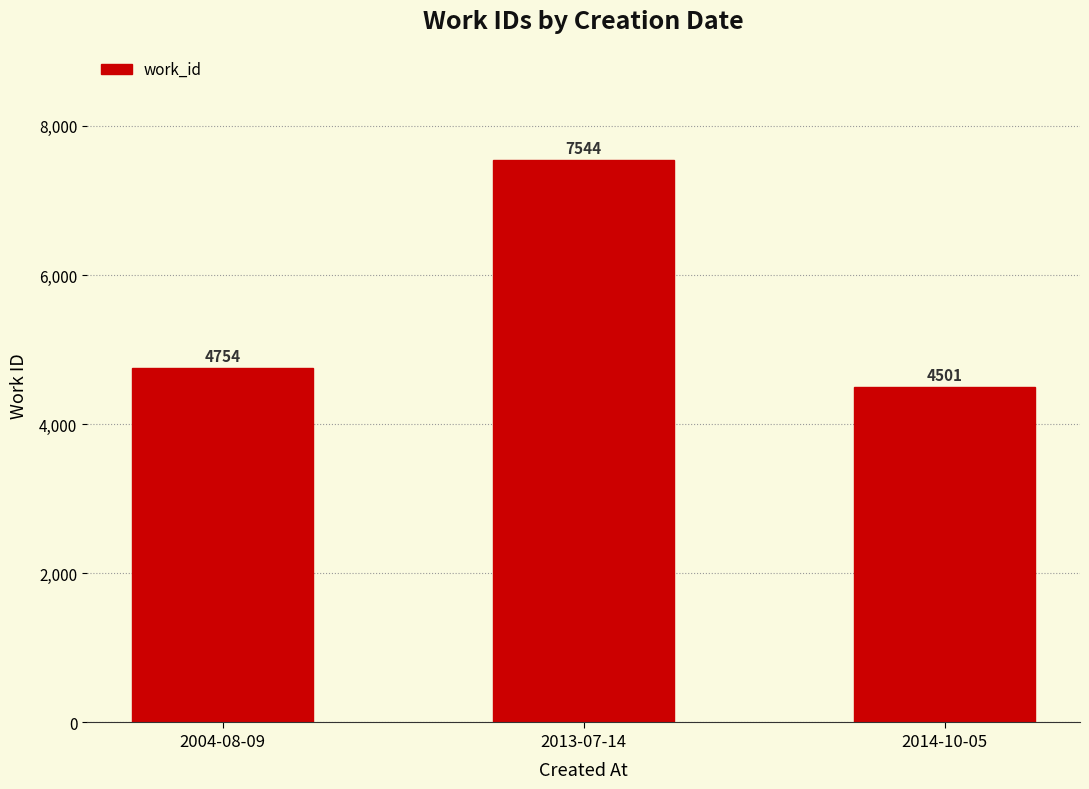

The value at 2013-07-14 is 13143. True or false?

False